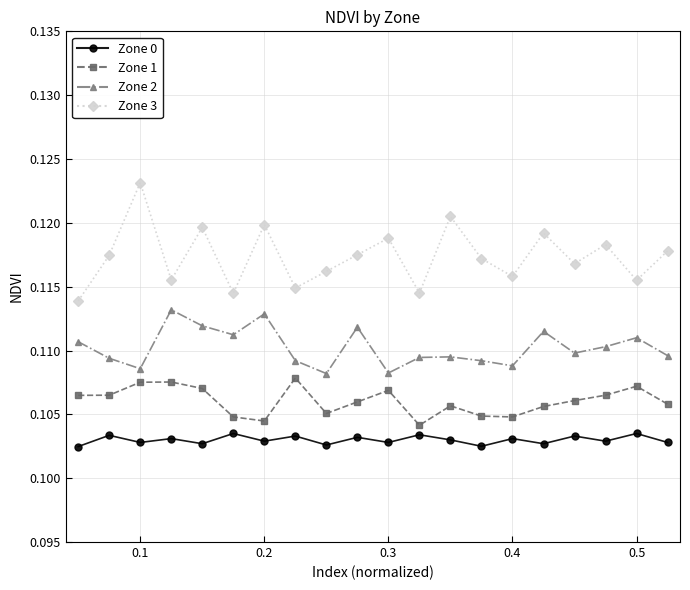

True or false: Zone 3 has more than 2 interior local peaks.

True